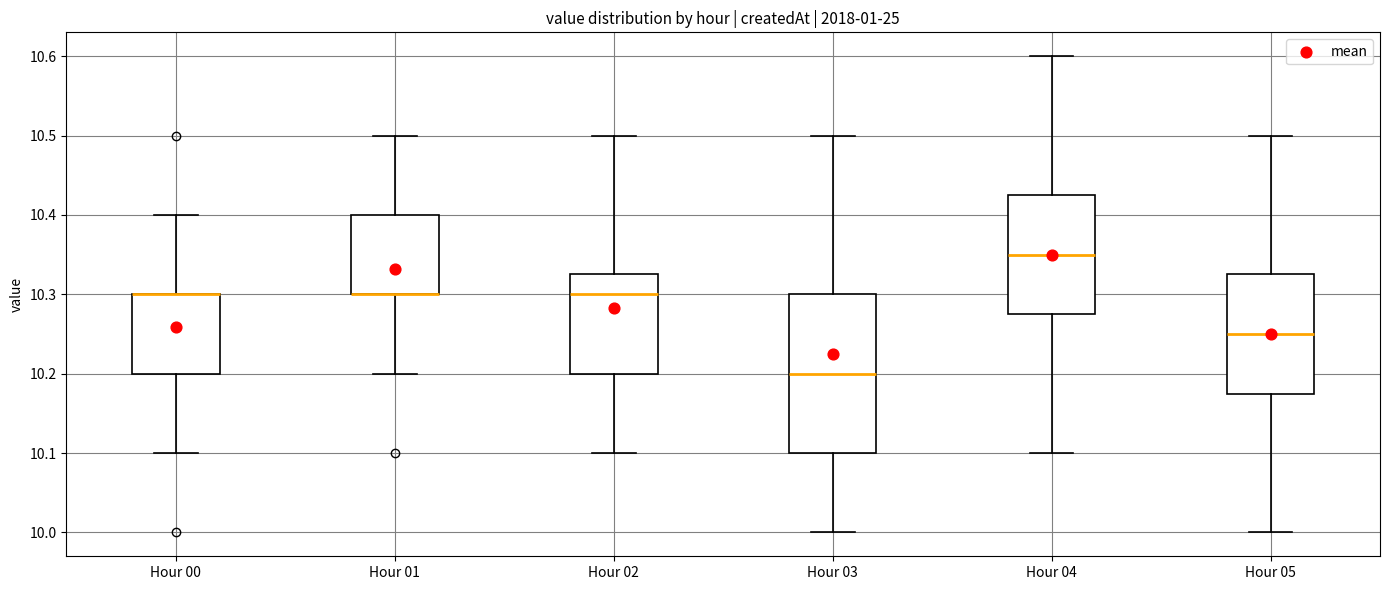

Reading left to right, transcribe this box plot: for each box, give where its median line is, the range the box spans, and where its two whiskers end, as read against the y-axis. The values are not printed on the chart, so give them approximately, as read against the axis.

Hour 00: median 10.30 (drawn on the box's upper edge), box 10.20 to 10.30, whiskers 10.10 to 10.40
Hour 01: median 10.30 (drawn on the box's lower edge), box 10.30 to 10.40, whiskers 10.20 to 10.50
Hour 02: median 10.30, box 10.20 to 10.33, whiskers 10.10 to 10.50
Hour 03: median 10.20, box 10.10 to 10.30, whiskers 10.00 to 10.50
Hour 04: median 10.35, box 10.28 to 10.43, whiskers 10.10 to 10.60
Hour 05: median 10.25, box 10.18 to 10.33, whiskers 10.00 to 10.50